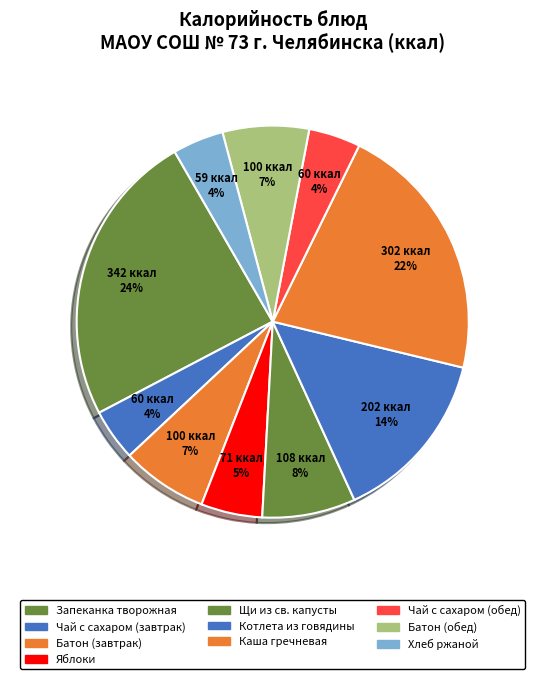

The Щи из св. капусты slice represents 1% of the pie. True or false?

False